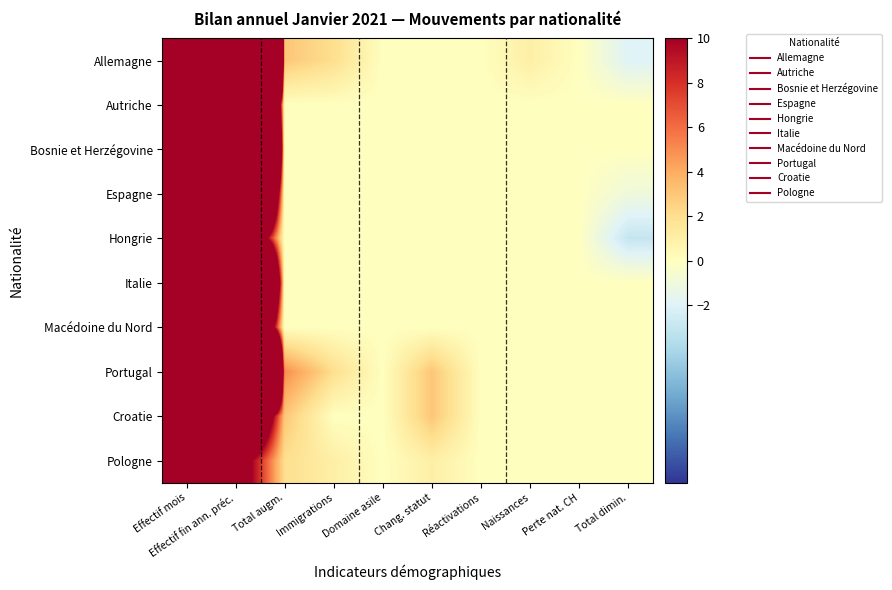

At which category is the sum across all series the highest?

Effectif mois